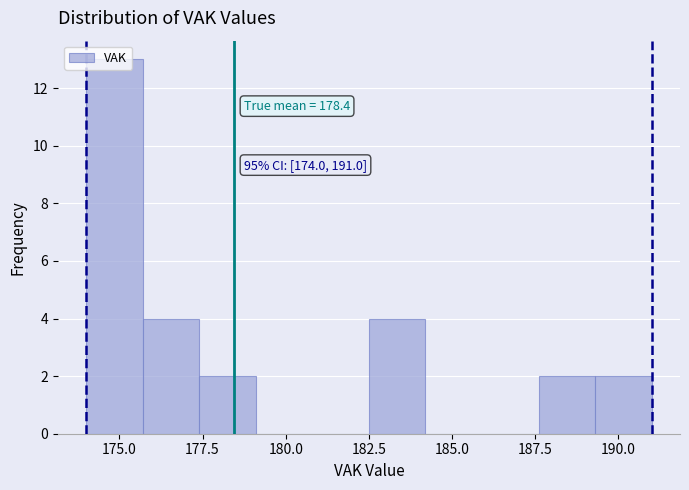

Read against the x-axis, roughly where is the centre of the tallest bar?

175.0